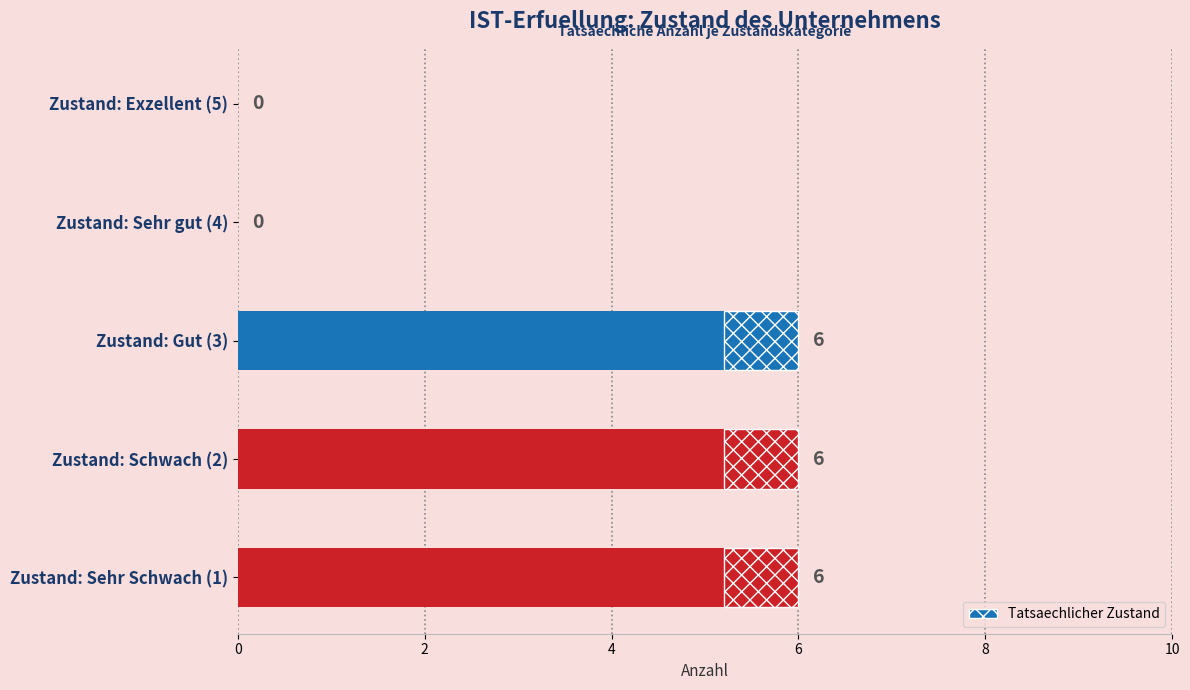

What is the greatest value displayed?

6